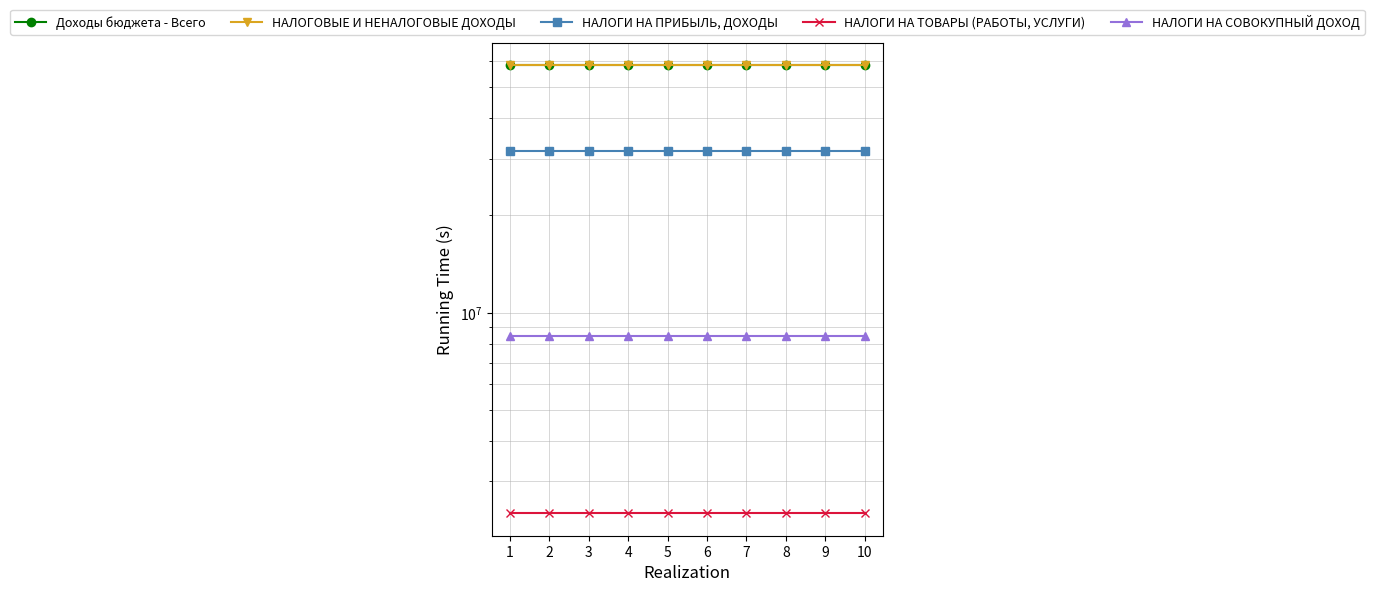

What is the total value across all series at 7?

159374234.6